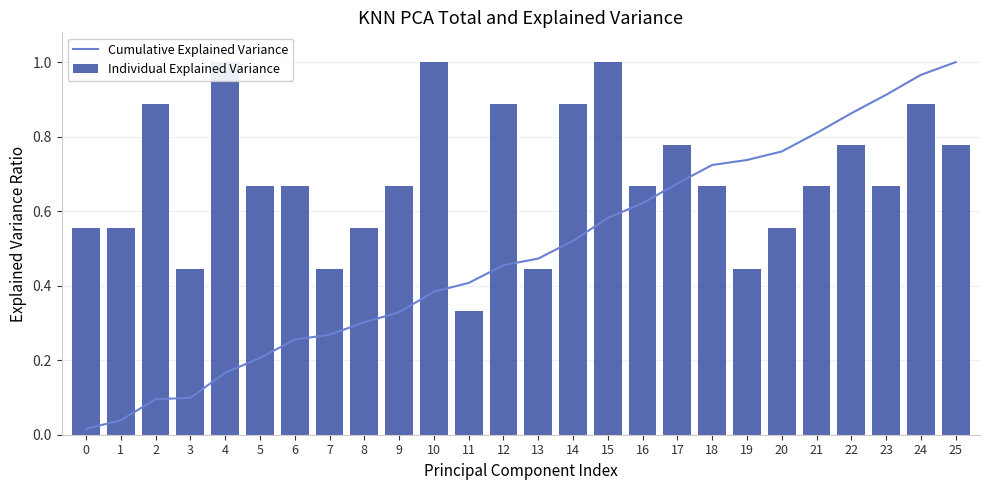

What are all the series names shown in the legend?

Cumulative Explained Variance, Individual Explained Variance